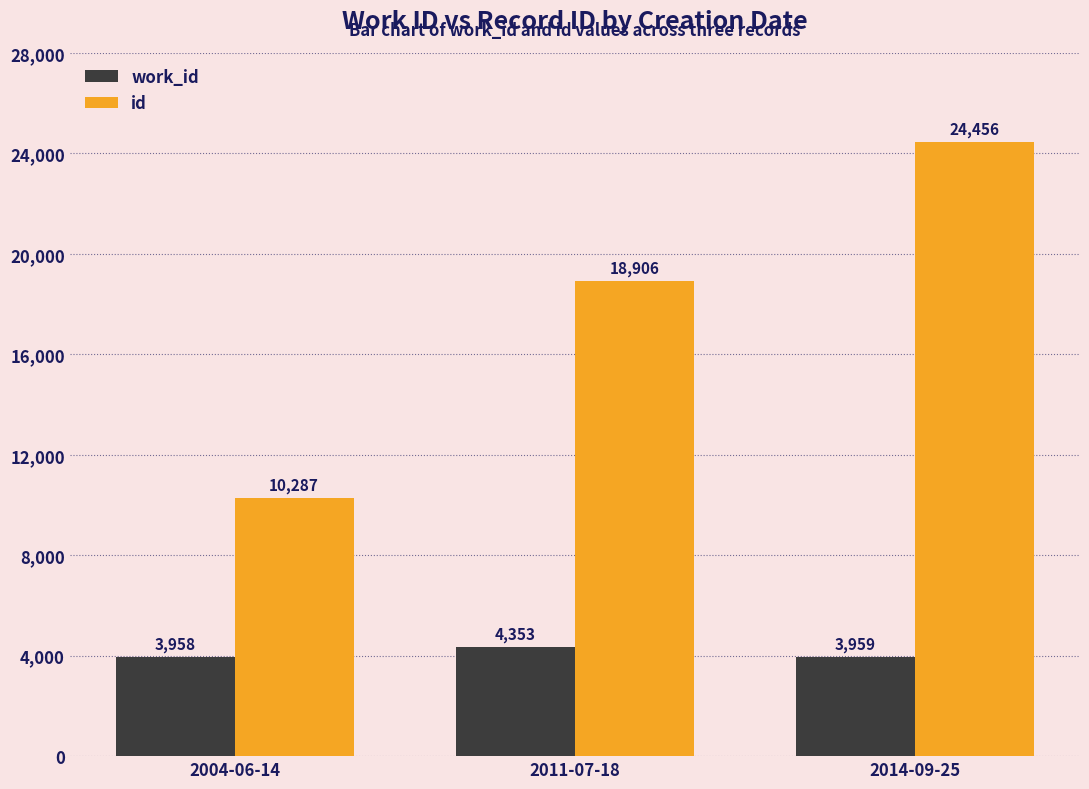

Read the work_id value at 2014-09-25.

3959